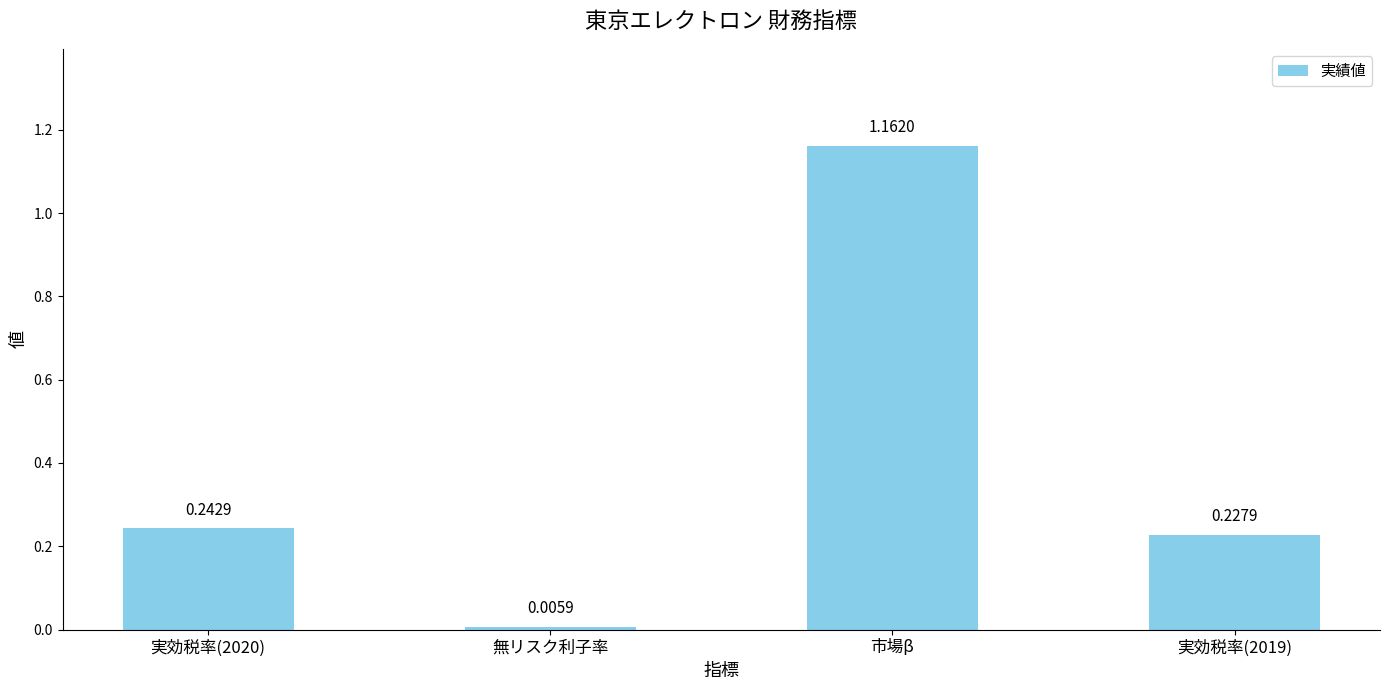

What is the change in value from 無リスク利子率 to 実効税率(2019)?

+0.2